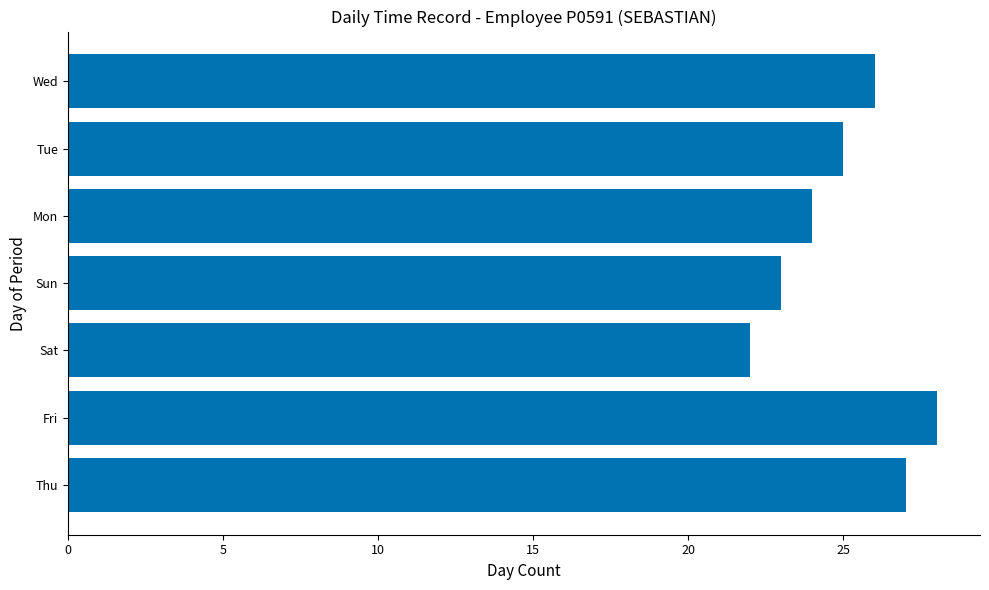

Are the bars horizontal?

Yes